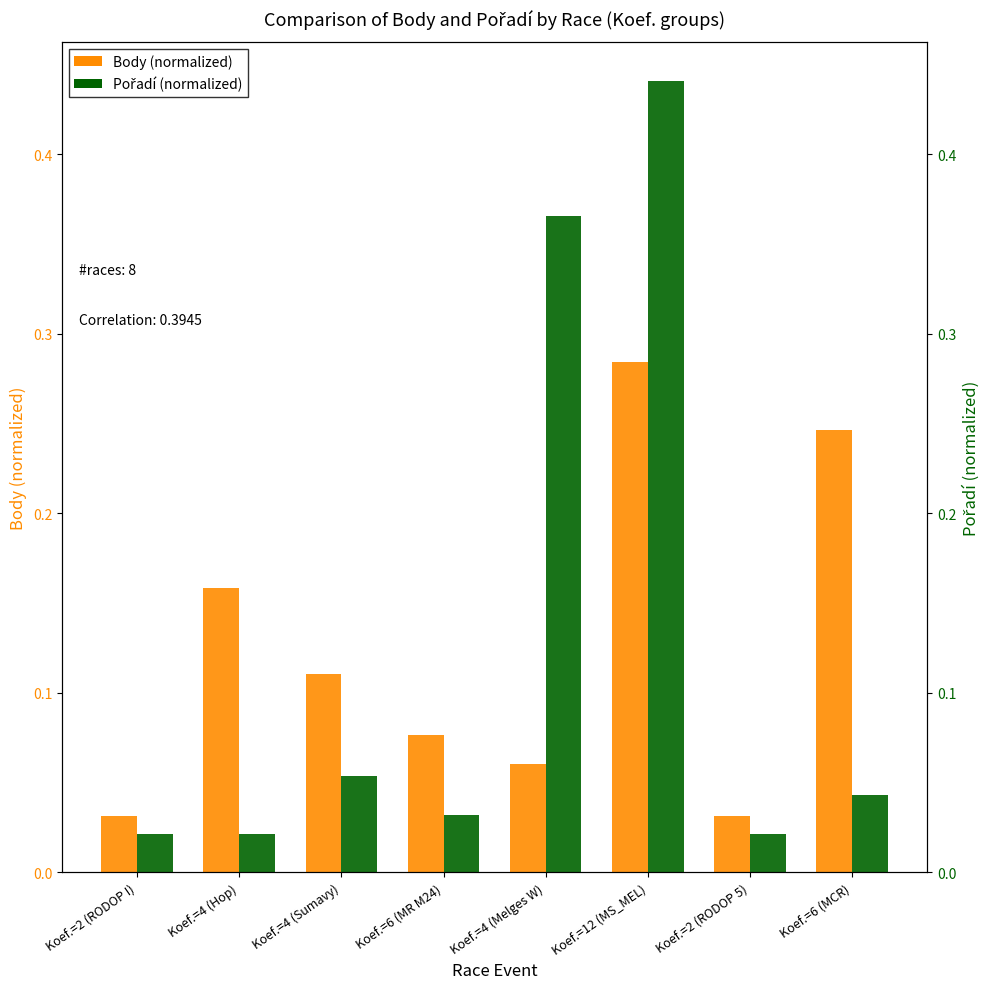

What position from the right is Koef.=4 (Hop)?

7